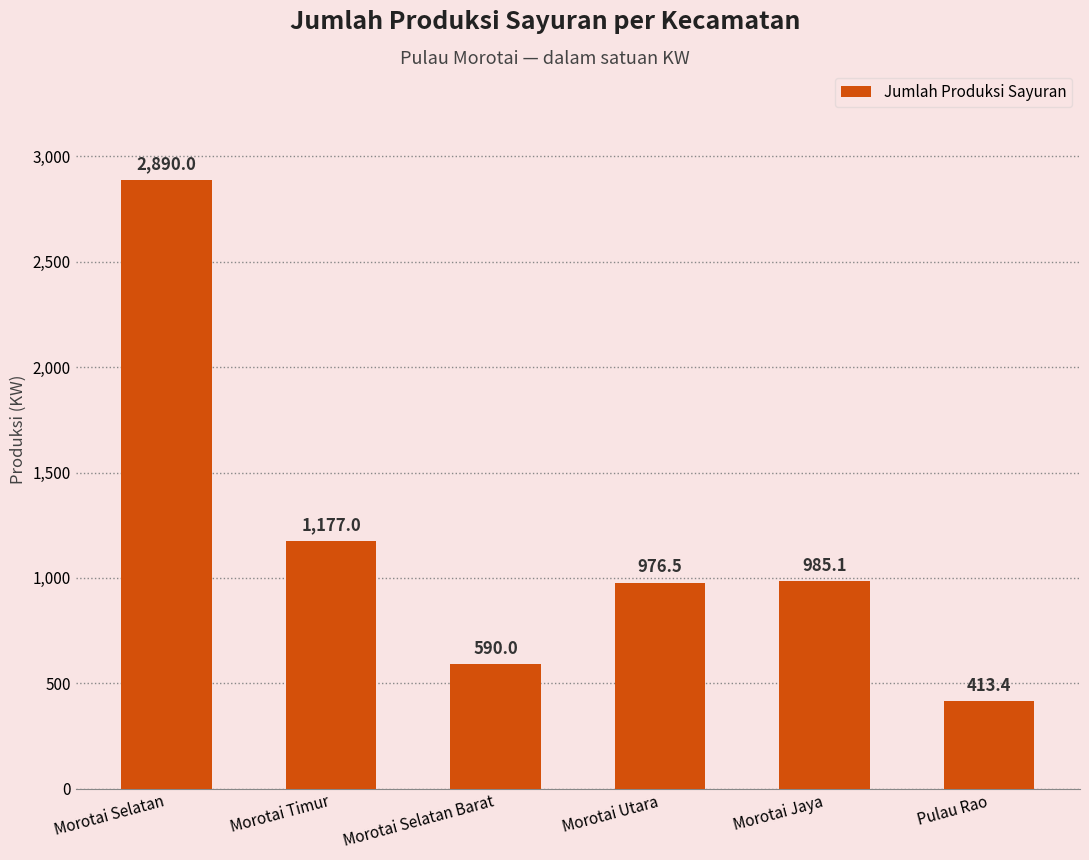

Rank the categories by value from lowest to highest.

Pulau Rao, Morotai Selatan Barat, Morotai Utara, Morotai Jaya, Morotai Timur, Morotai Selatan